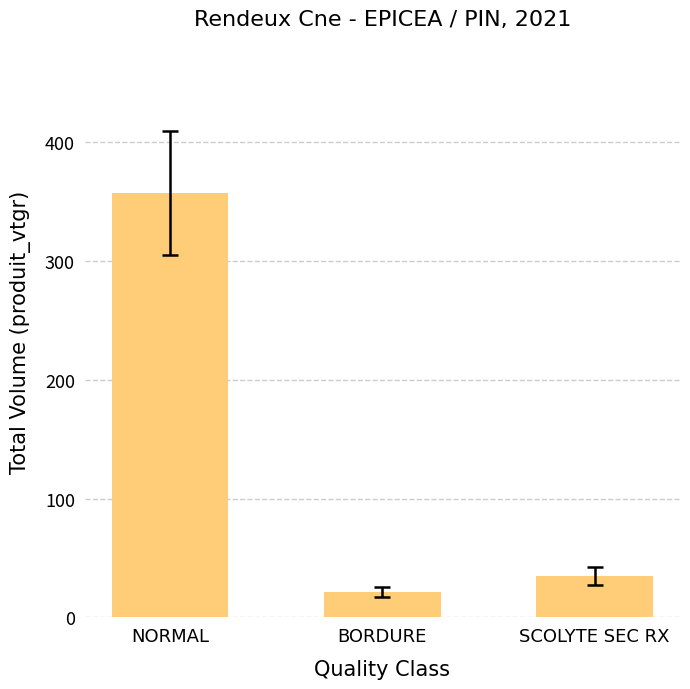

What is the value of the 3rd bar from the left?

34.6